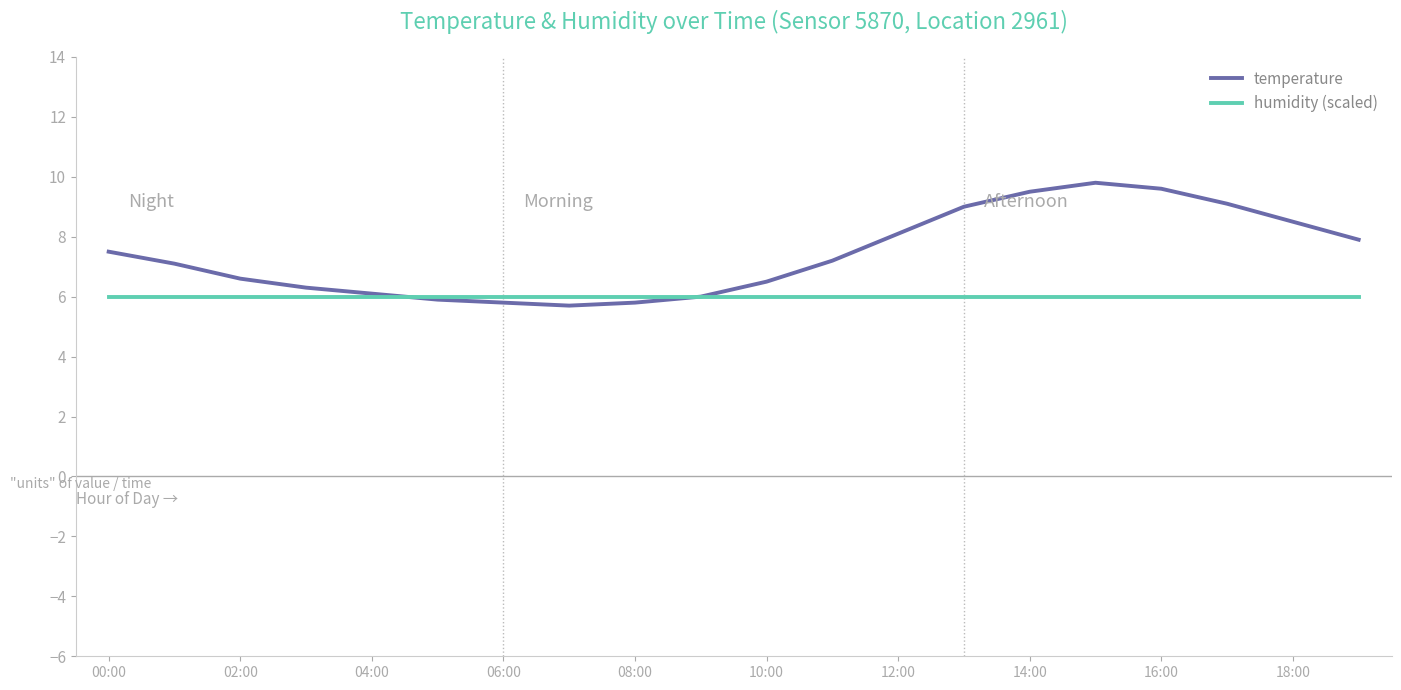

Which series has the largest range (max minus min)?

temperature